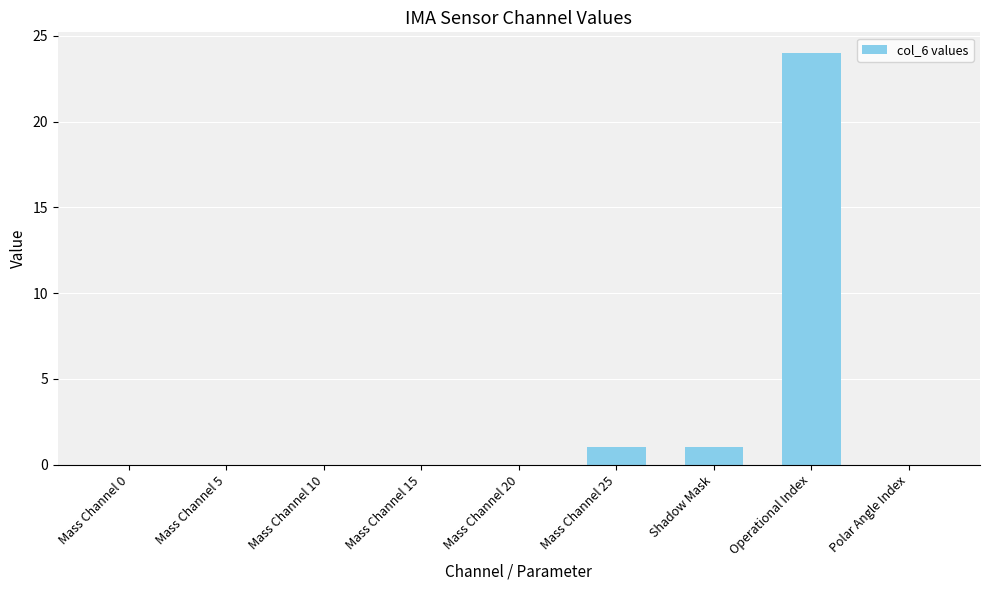

The value at Mass Channel 20 is -15. True or false?

False